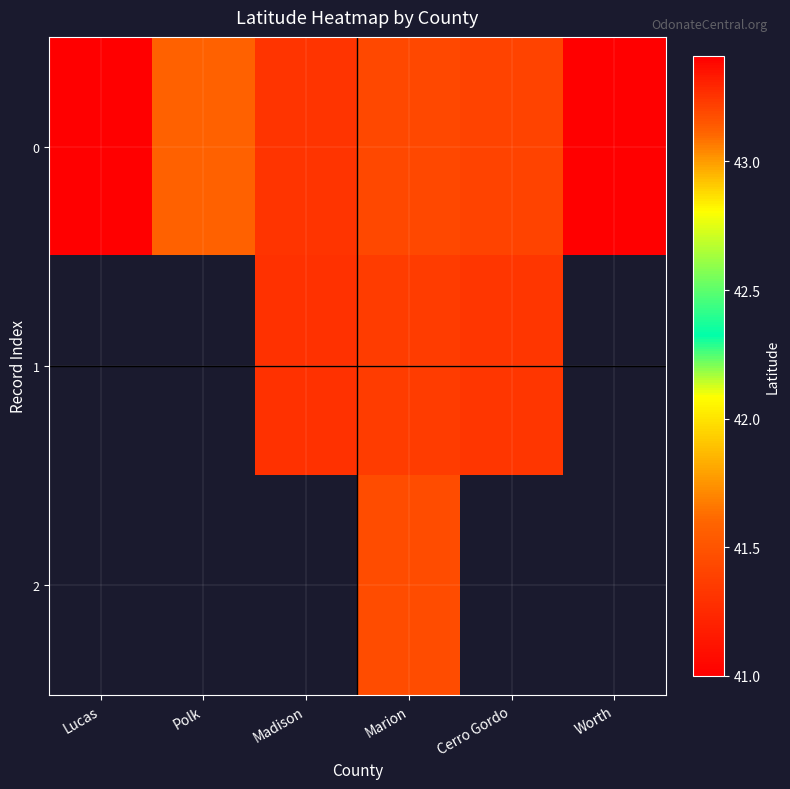

What is the minimum value for 0?

41.0